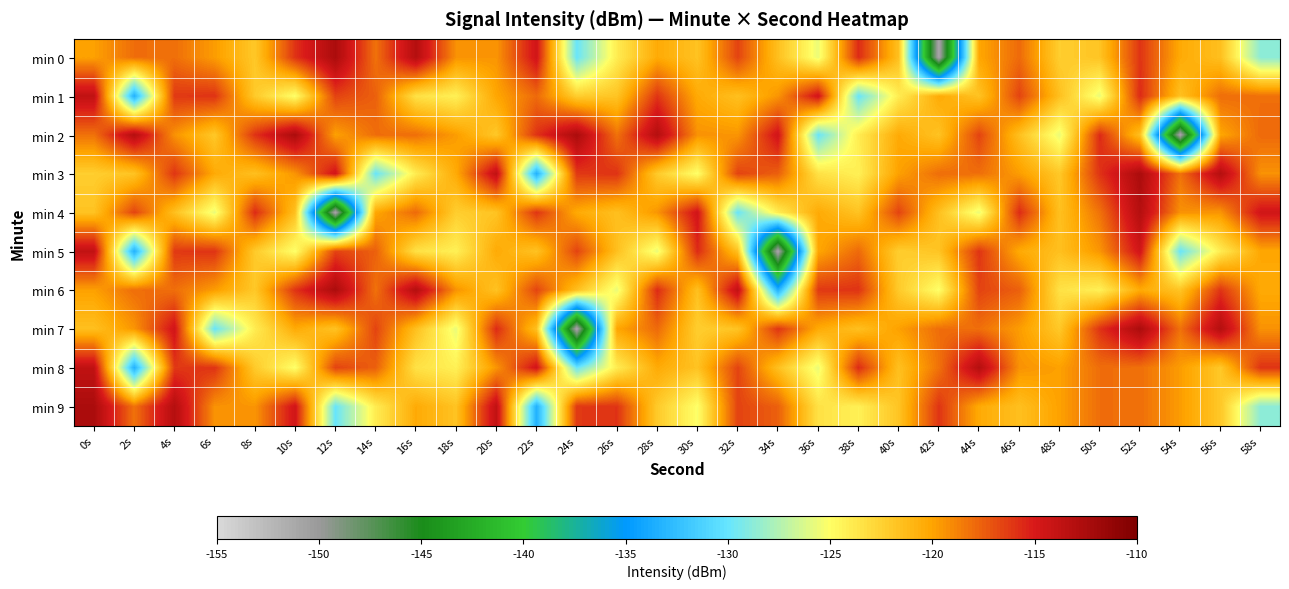

Which series has the largest range (max minus min)?

min 0